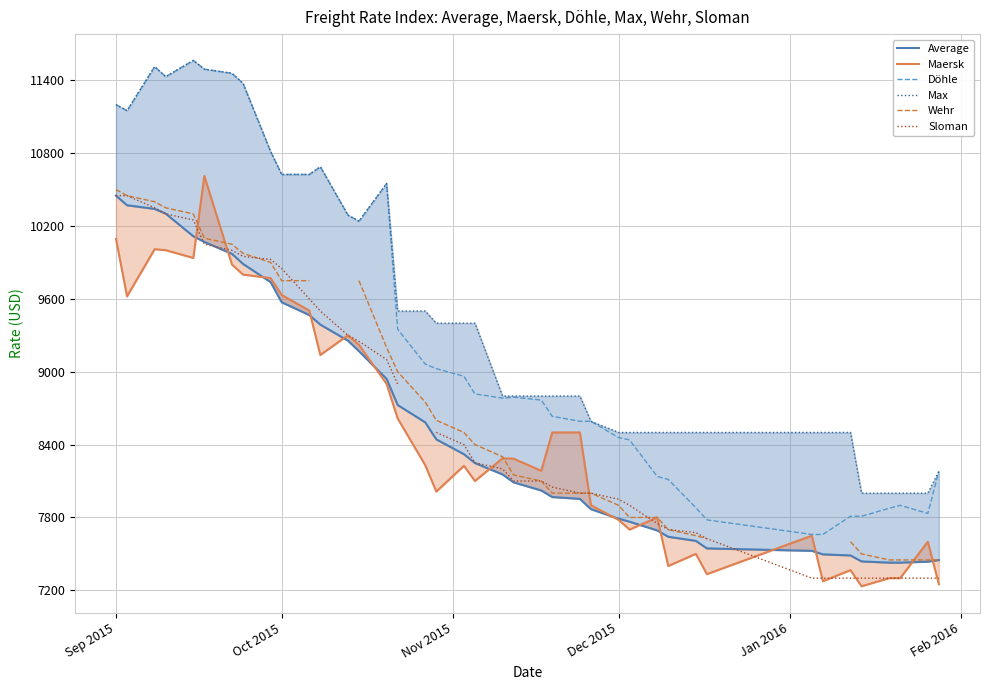

After their last crossing, which series has the higher values: Average or Maersk?

Average